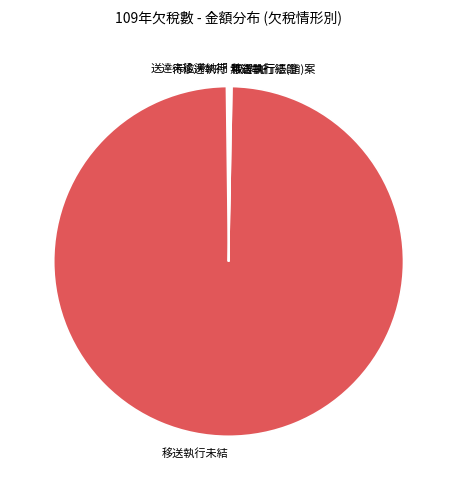

What is the largest slice in the pie chart?

移送執行未結